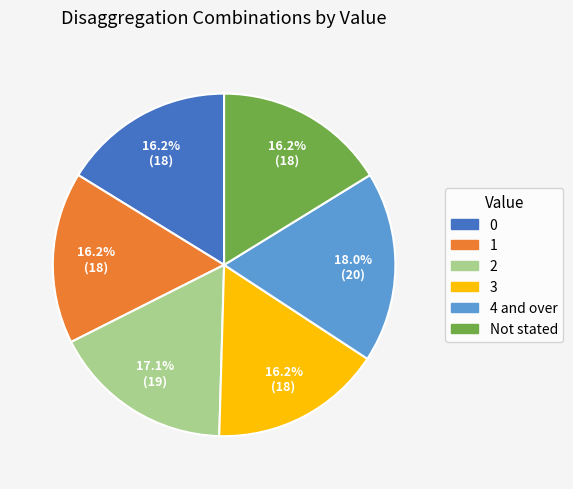

To the nearest percent, what is the difference between the largest and smallest slice percentages?

2%